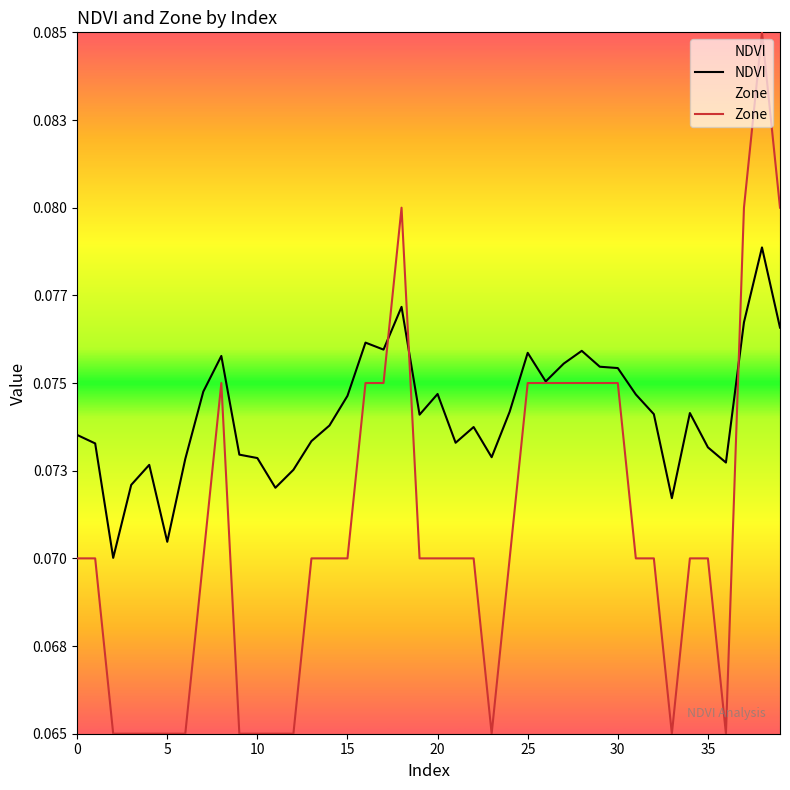

What is the sum of all NDVI values?

3.0